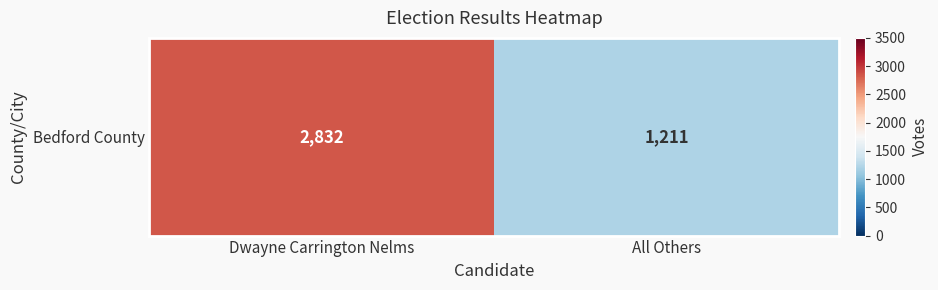

What is the maximum value shown in the chart?

2832